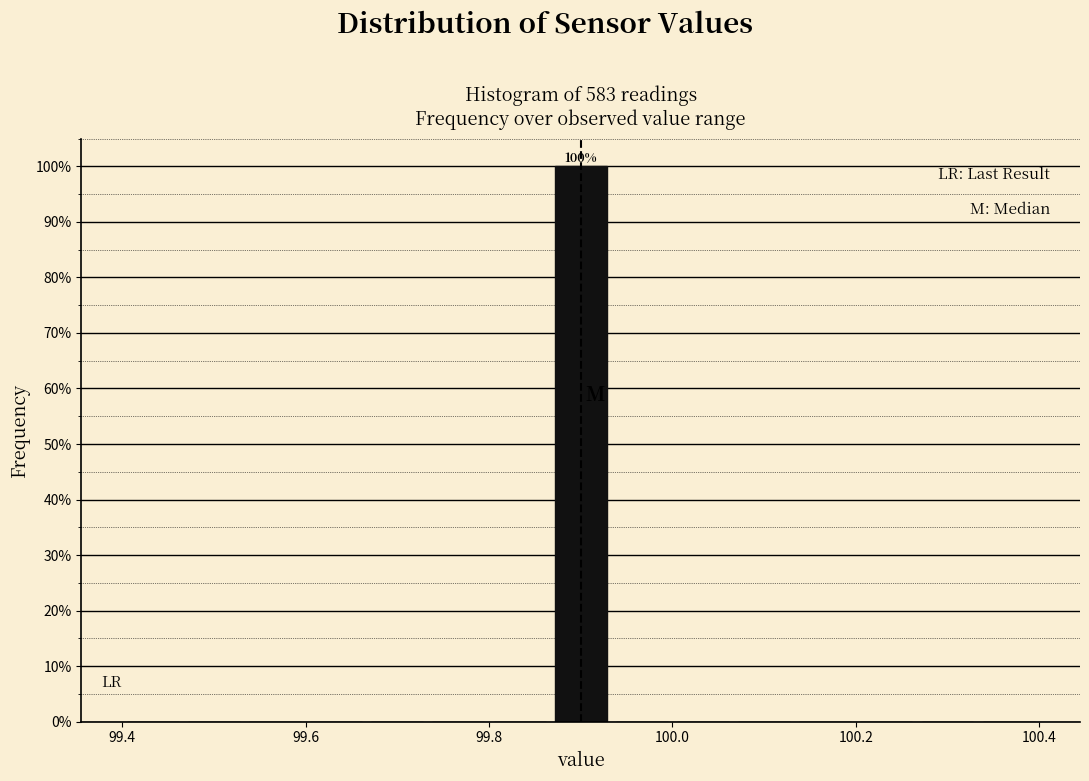

Read against the x-axis, roughly where is the centre of the tallest bar?

99.90